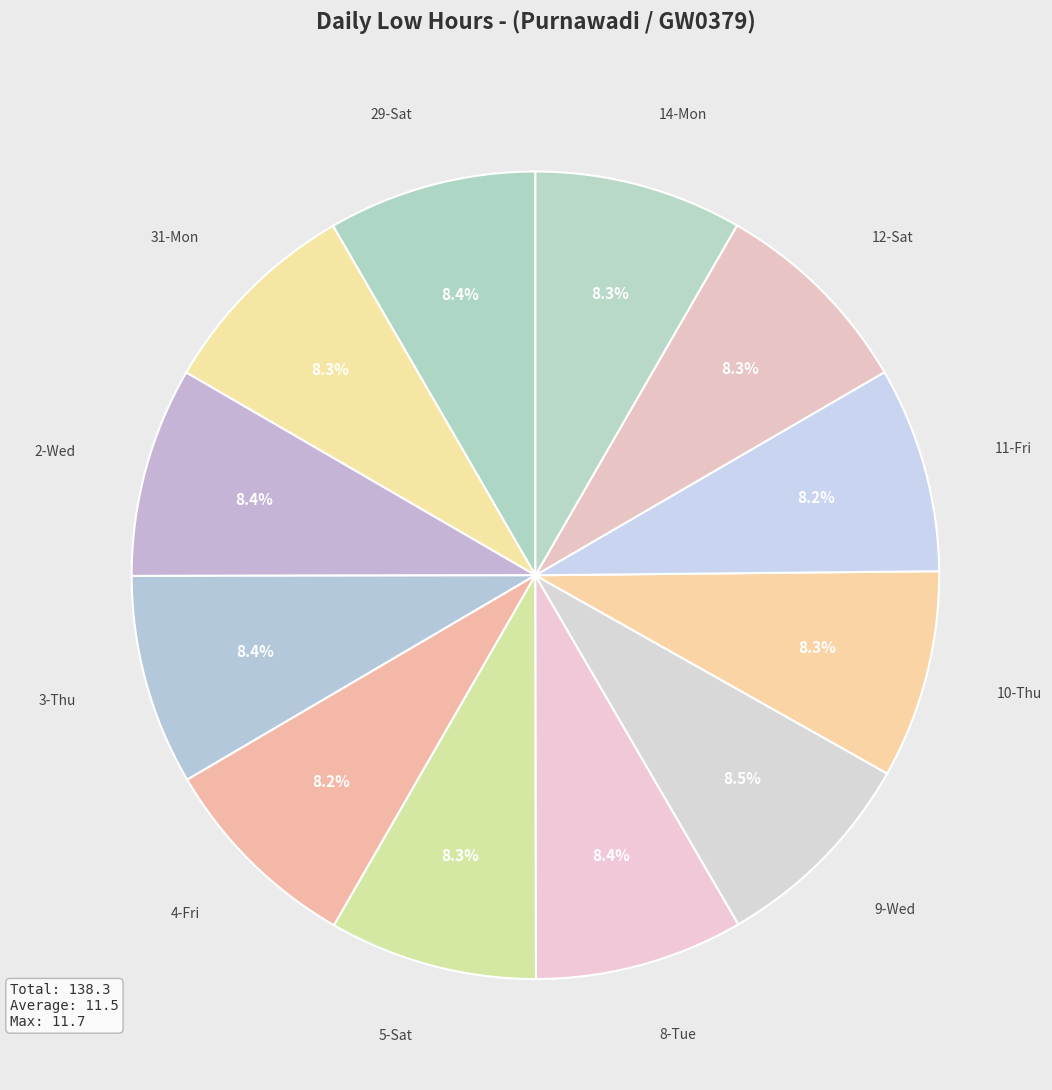

What percentage is NOT represented by 8-Tue?

91.6%